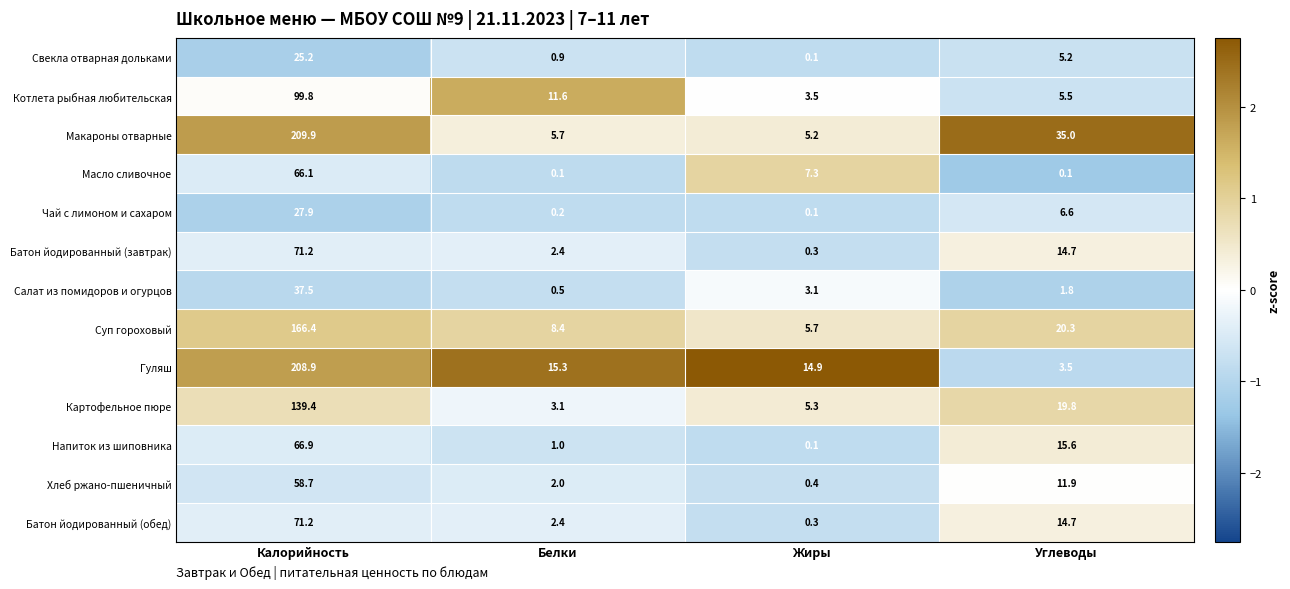

What is the difference between the Напиток из шиповника values at Калорийность and Жиры?

66.8